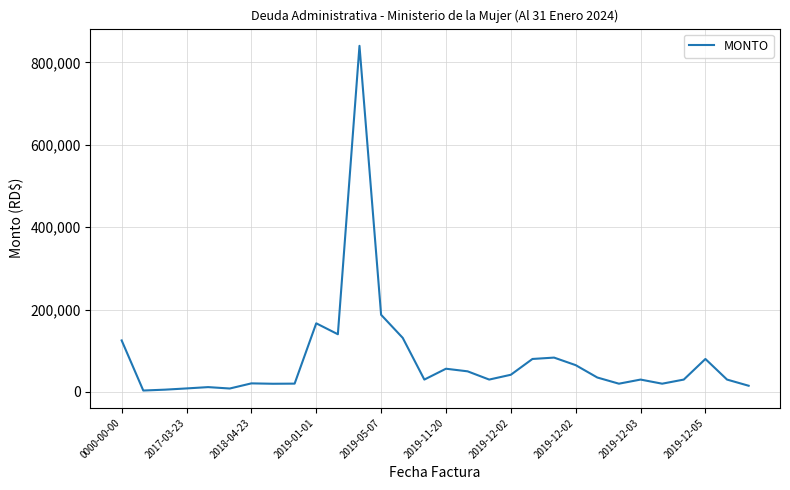

What is the maximum value shown in the chart?

840000.0